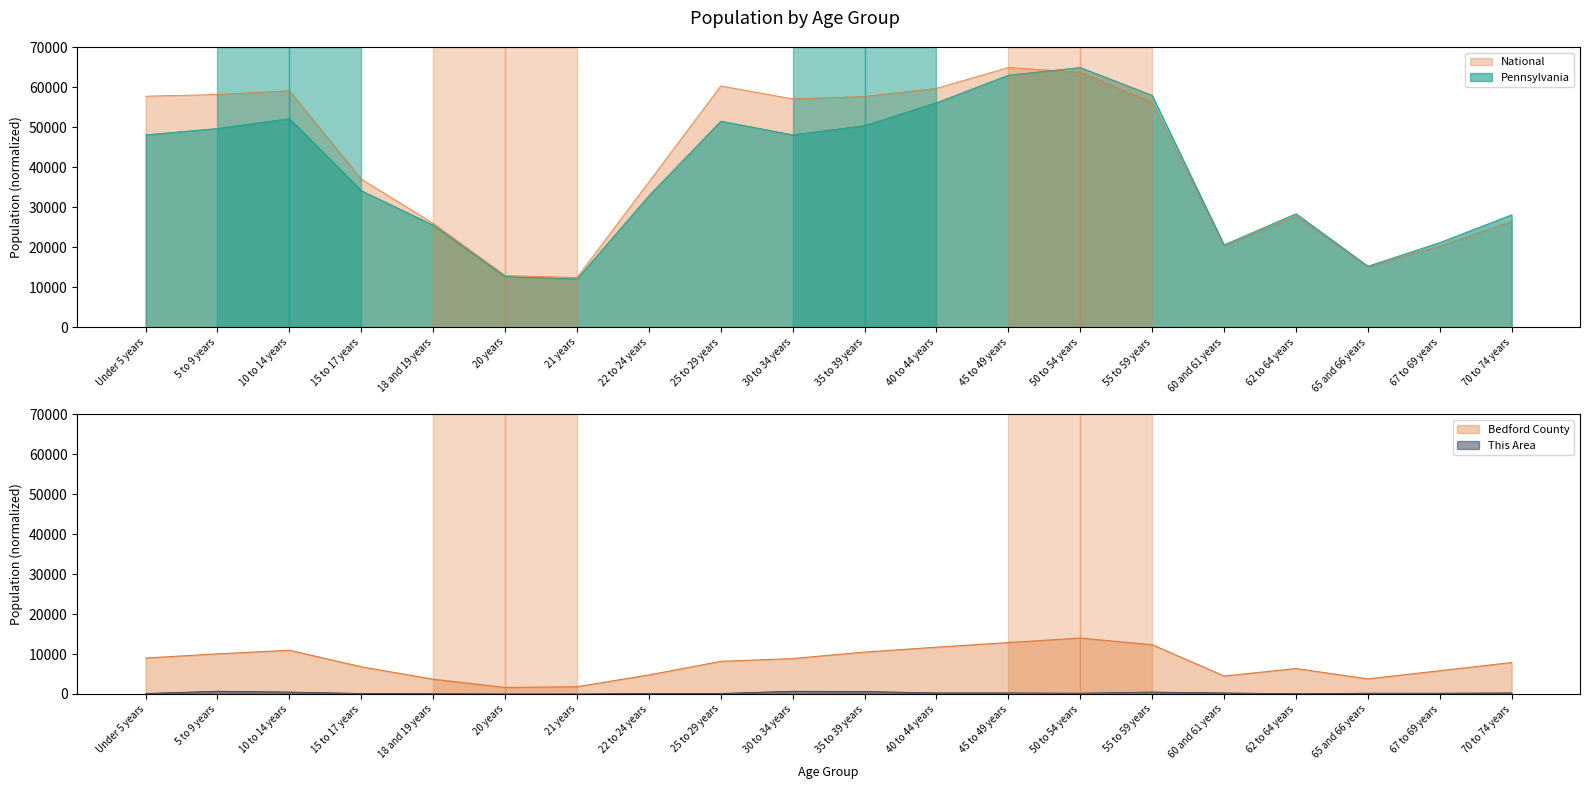

What is the total value across all series at 50 to 54 years?

143035.1